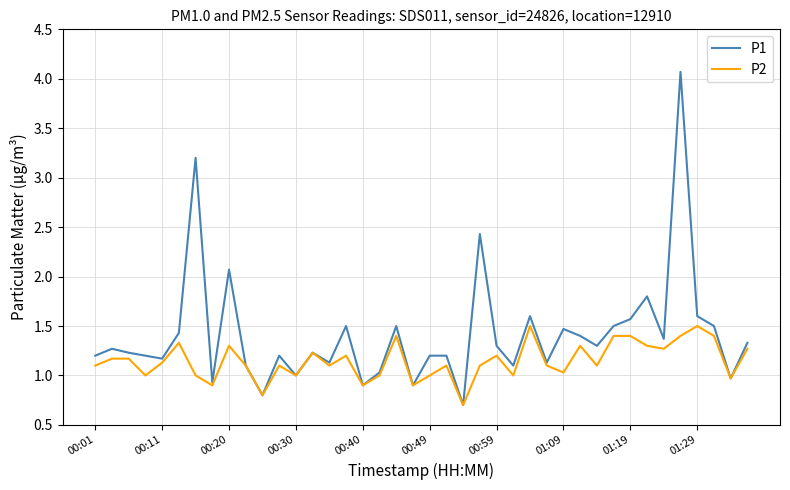

Which series has the largest range (max minus min)?

P1